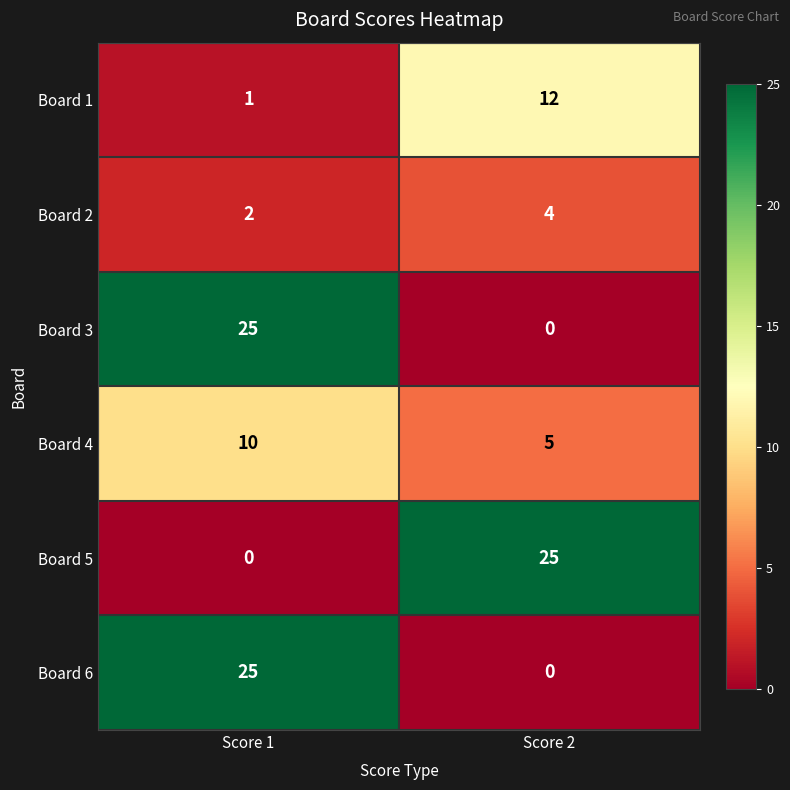

The value of Board 3 at Score 1 is 25. True or false?

True